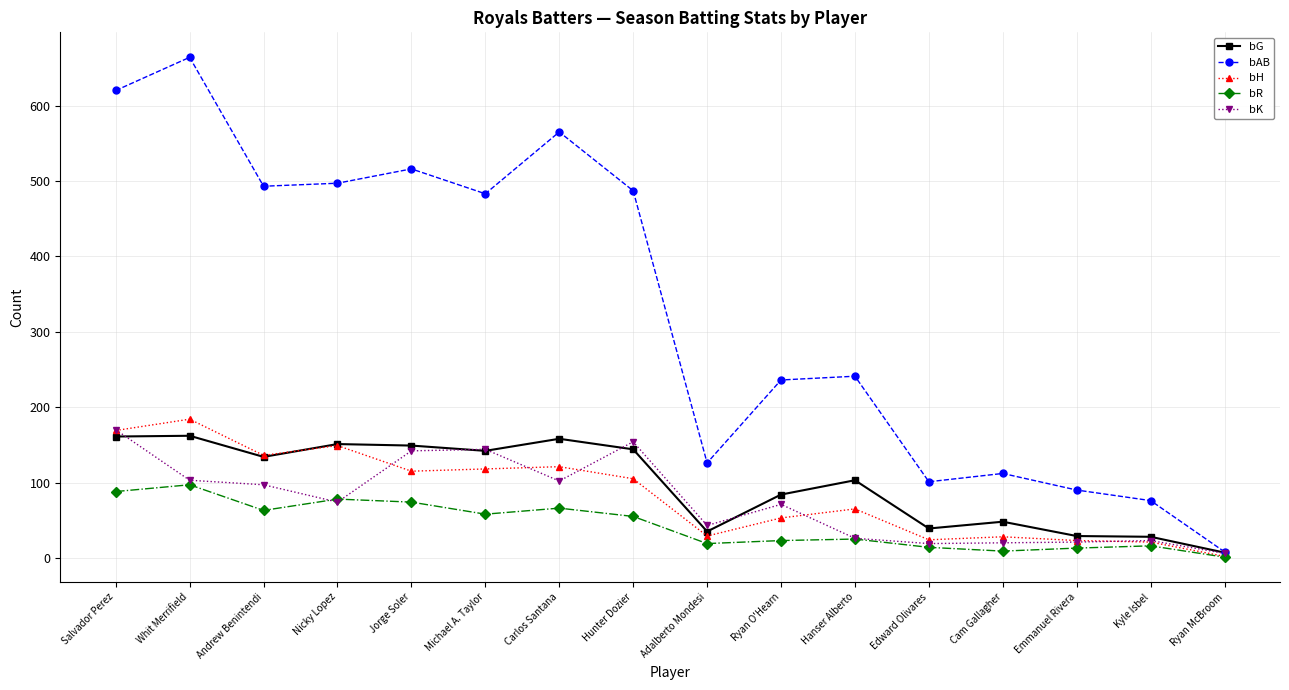

The bG series shows 158 at Carlos Santana. True or false?

True